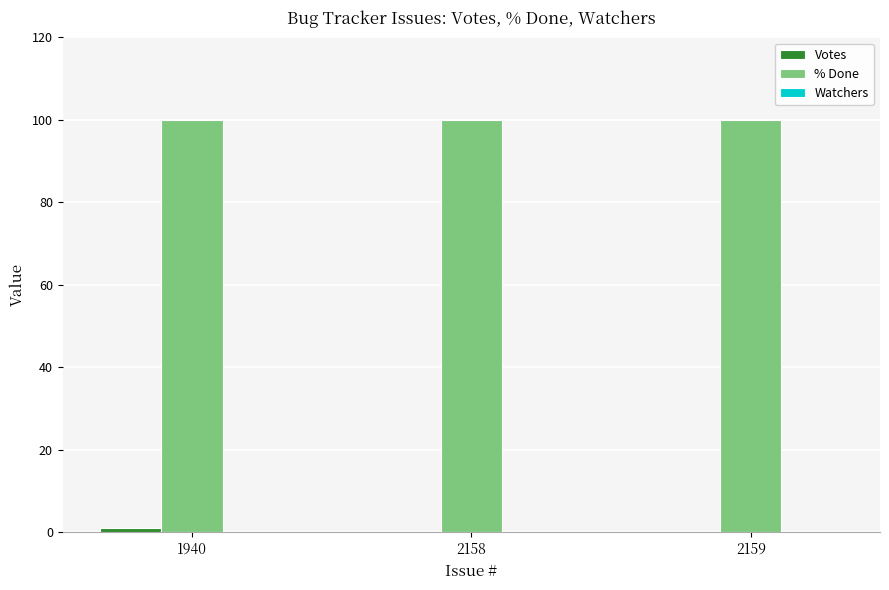

Which series has the largest total across all categories?

% Done